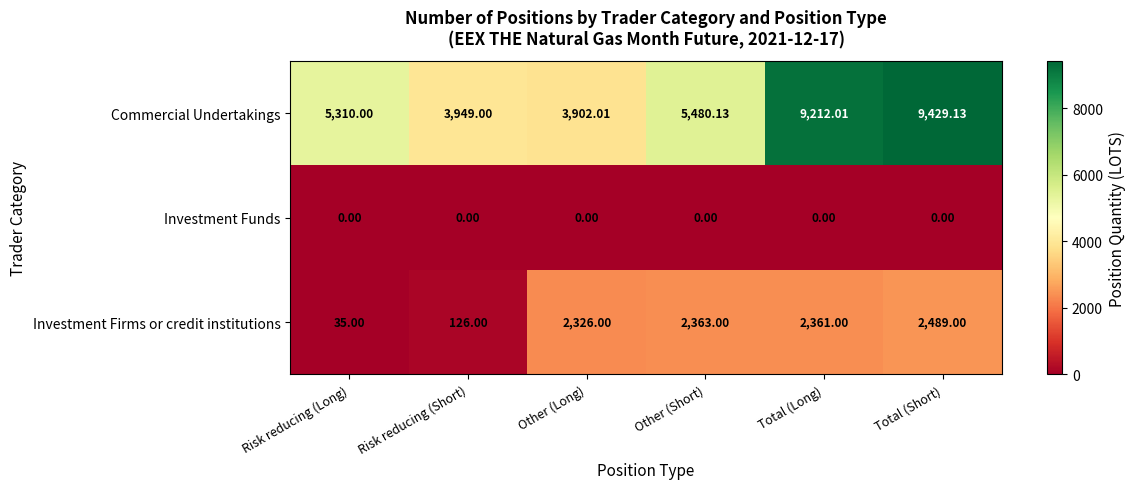

Which series has the largest range (max minus min)?

Commercial Undertakings